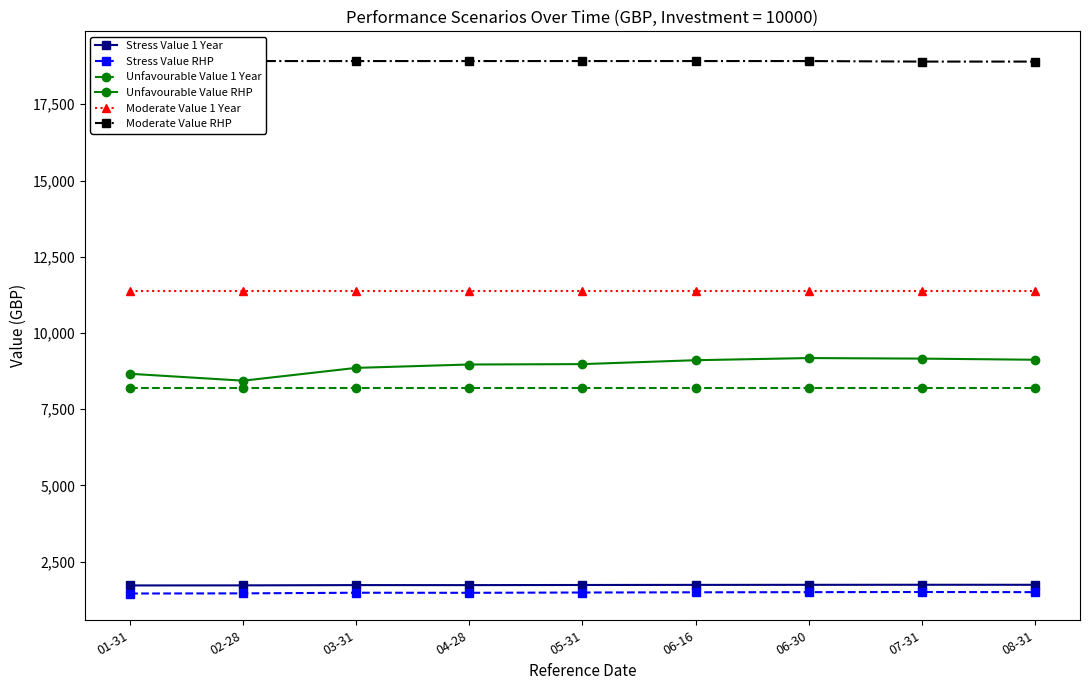

What is the highest value of the Stress Value RHP series?

1505.7